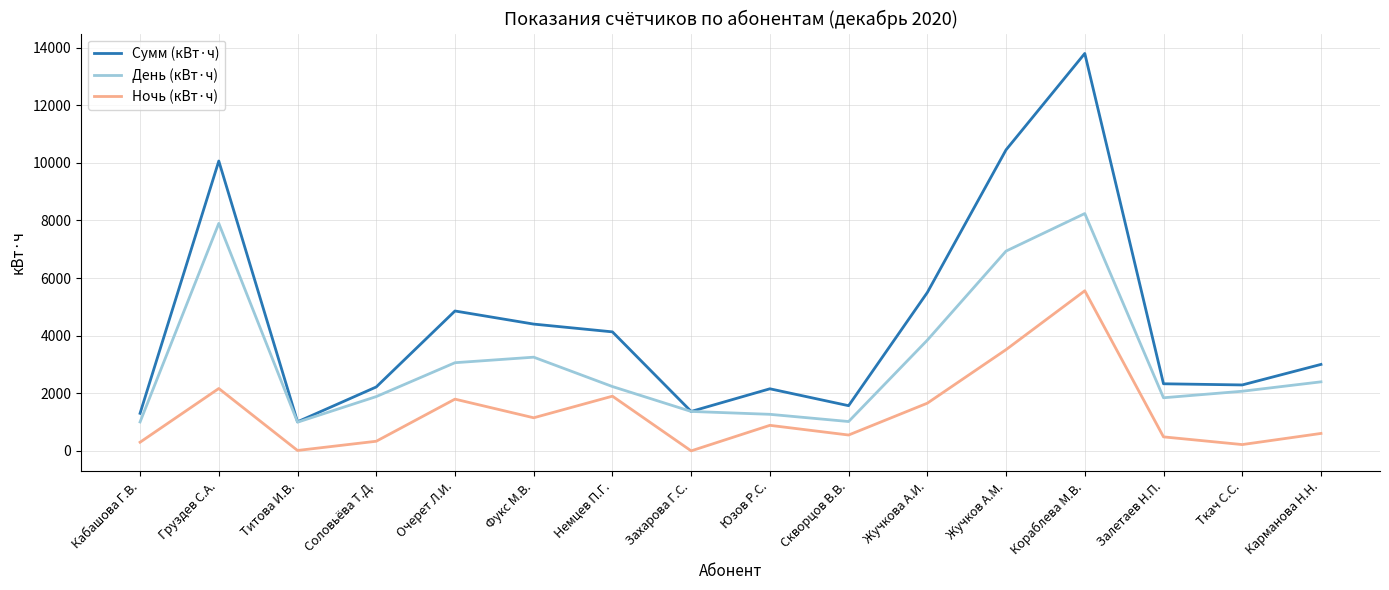

At which label does Сумм (кВт·ч) reach its peak?

Кораблева М.В.